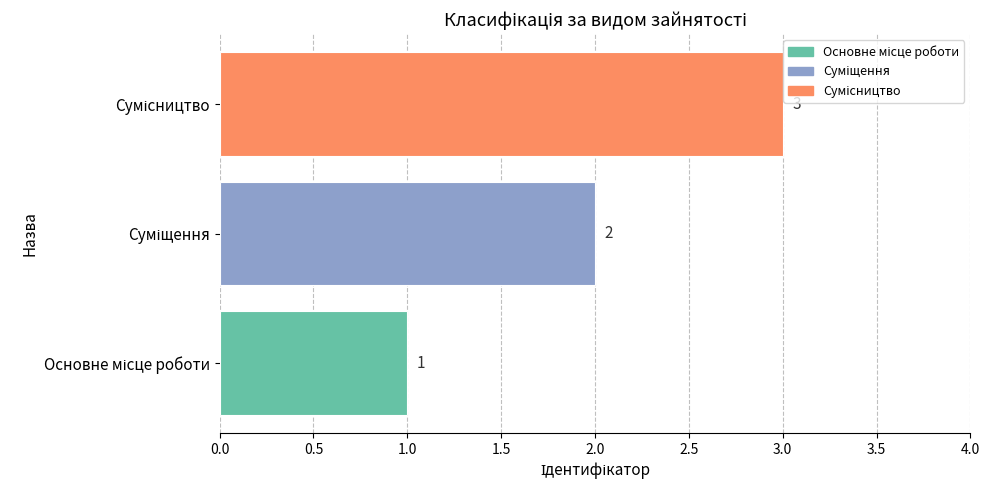

What is the sum of all values?

6